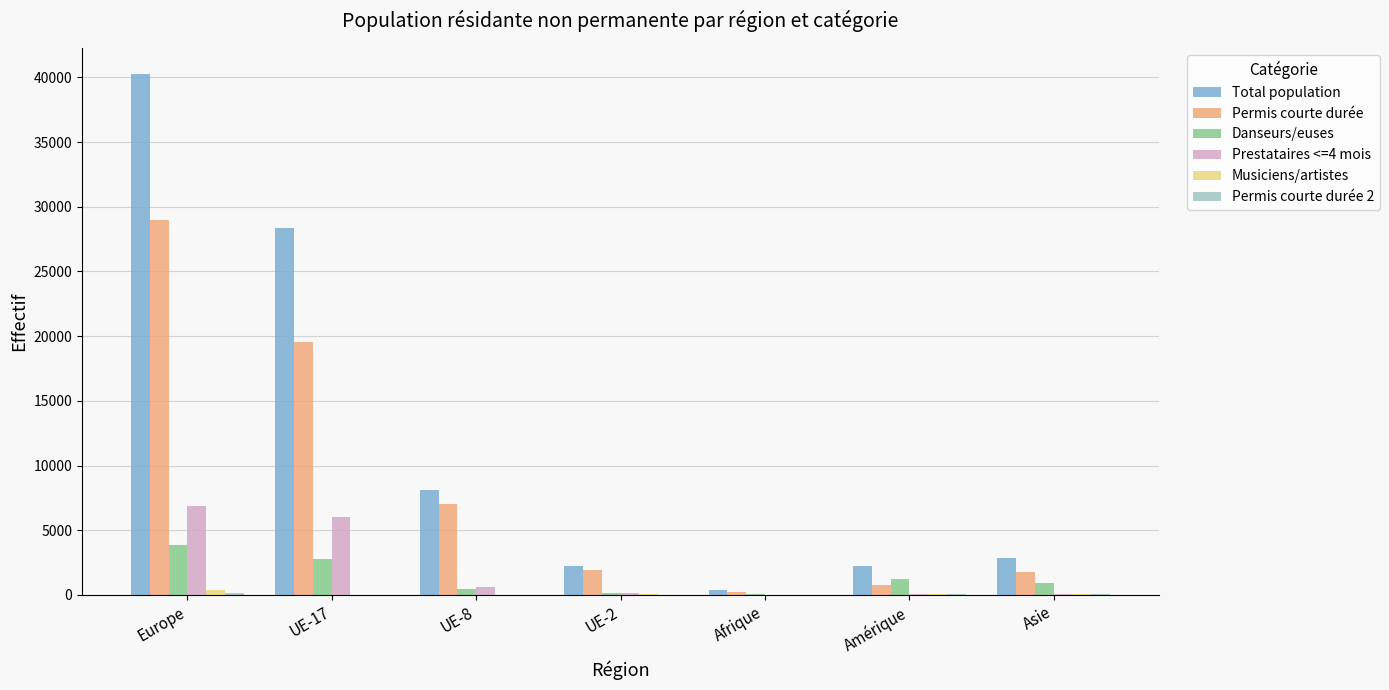

True or false: Permis courte durée has a value of 6998 at UE-8.

True